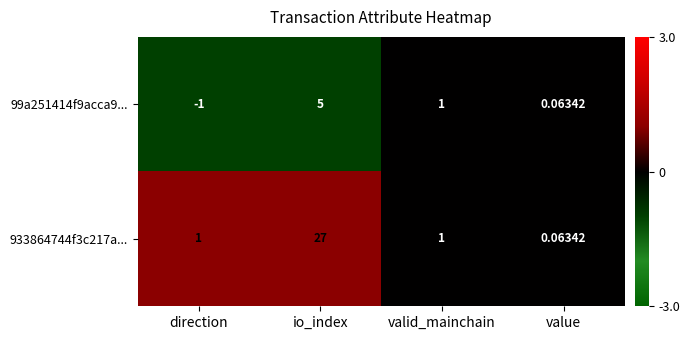

Is the value of 933864744f3c217a... at value greater than the value of 99a251414f9acca9... at valid_mainchain?

No